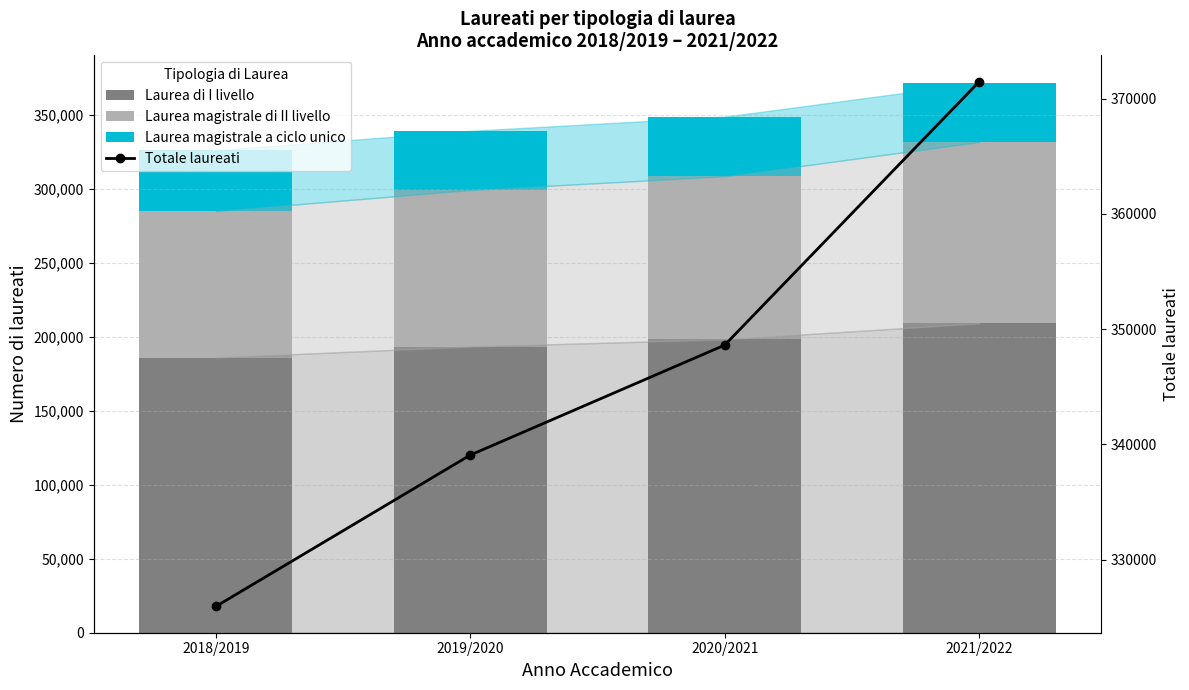

Reading right to left, transcribe all the data shown in this chart.

Laurea di I livello: 2021/2022=209016	2020/2021=198181	2019/2020=193316	2018/2019=185928
Laurea magistrale di II livello: 2021/2022=122462	2020/2021=110180	2019/2020=105758	2018/2019=98927
Laurea magistrale a ciclo unico: 2021/2022=40007	2020/2021=40259	2019/2020=40000	2018/2019=41080
Totale laureati: 2021/2022=371485	2020/2021=348620	2019/2020=339074	2018/2019=325935